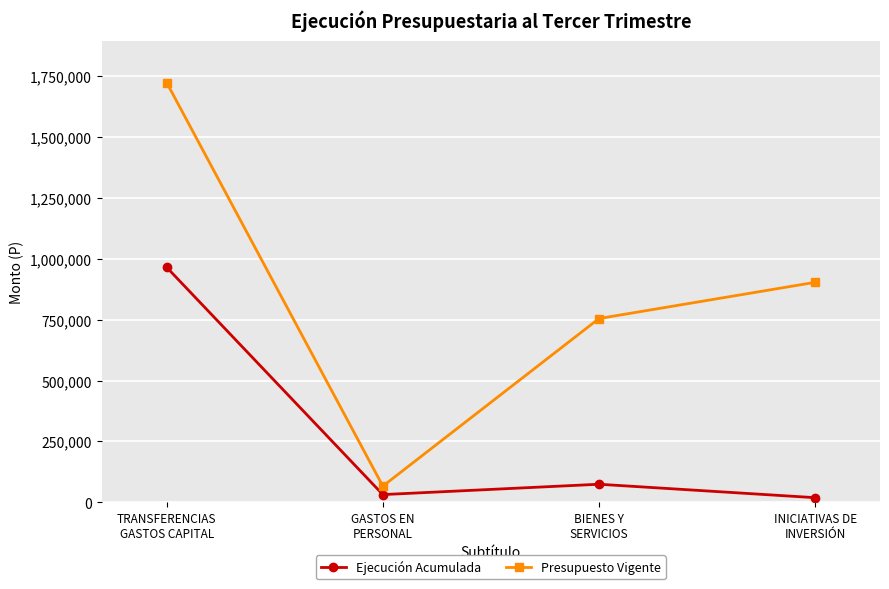

What is the difference between the maximum and minimum values in the Presupuesto Vigente series?

1658120